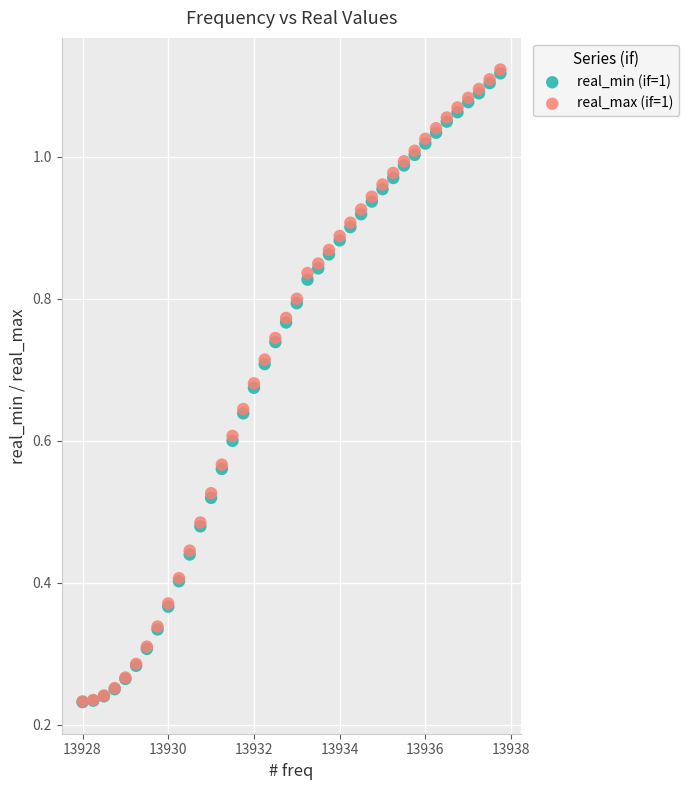

What are all the series names shown in the legend?

real_min (if=1), real_max (if=1)